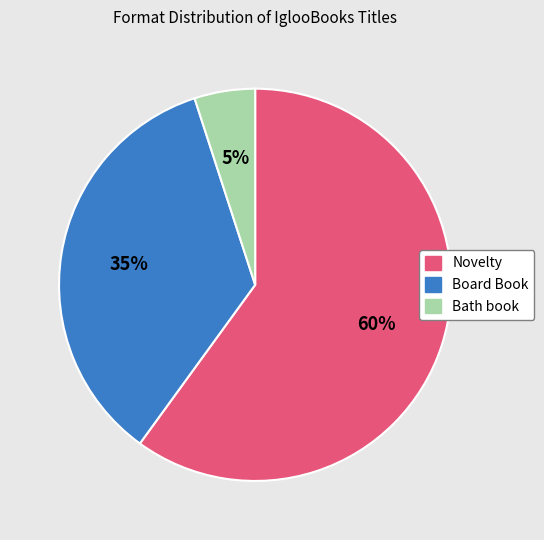

To the nearest percent, what is the average slice percentage?

33%